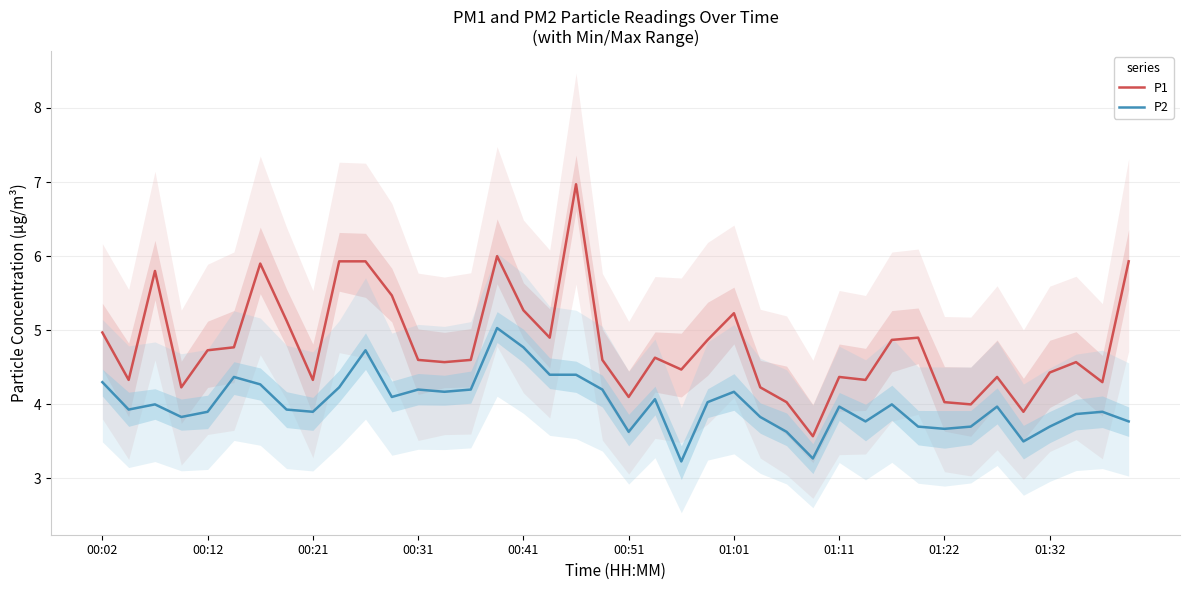

How many values in the P1 series exceed 4?

37